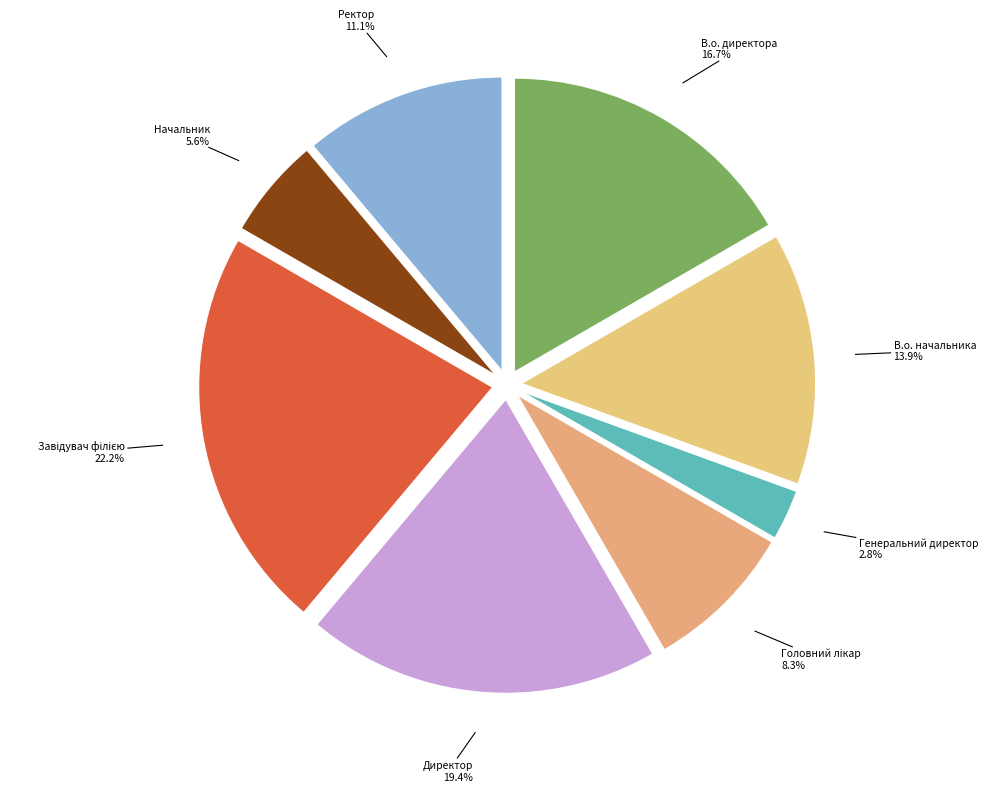

What is the smallest slice in the pie chart?

Генеральний директор